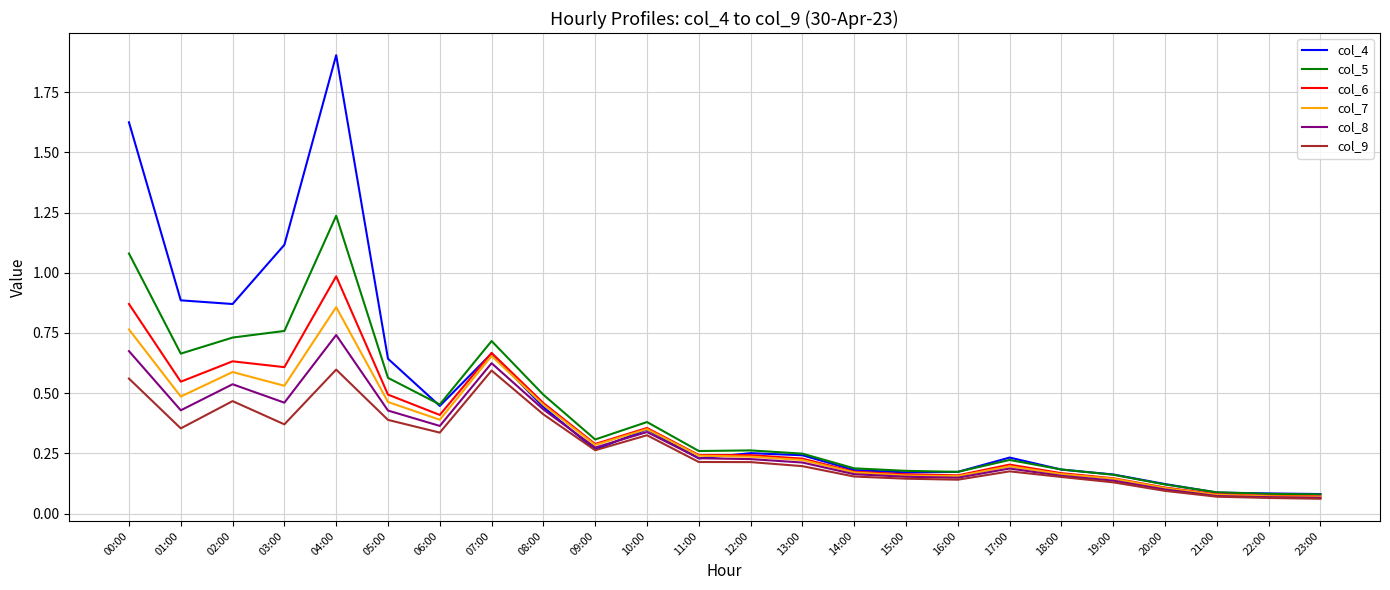

At how many categories does at least one series exceed 0?

24